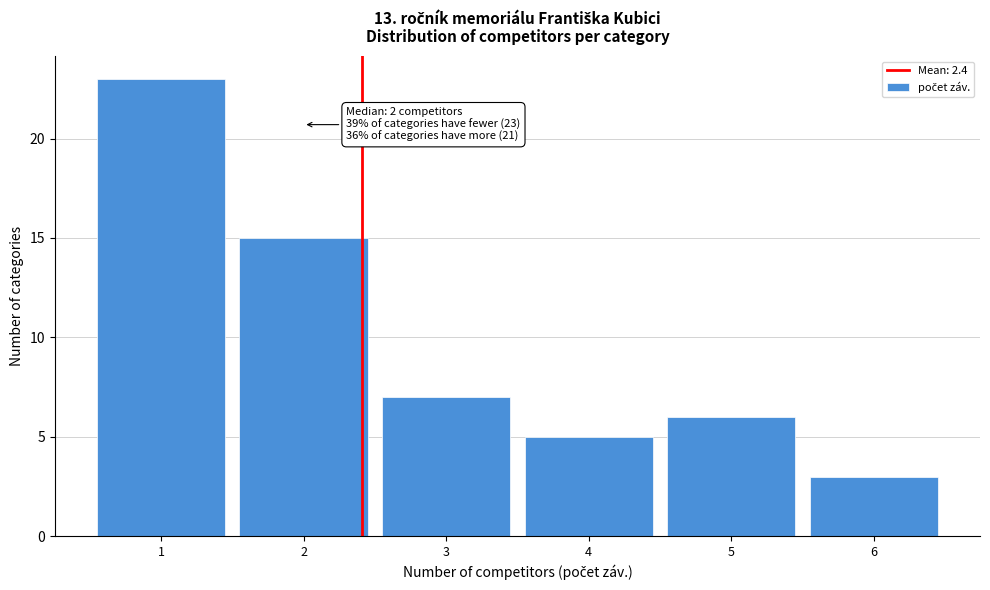

Over which range of the x-axis is the bar tallest?

0.5 to 1.5